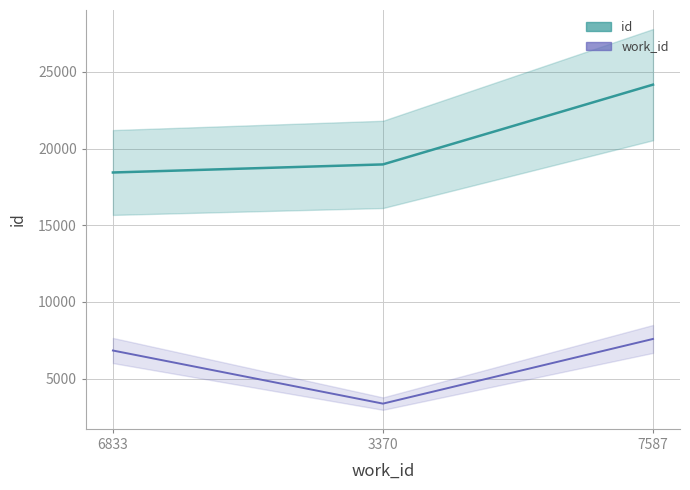

At which label does work_id reach its minimum?

3370